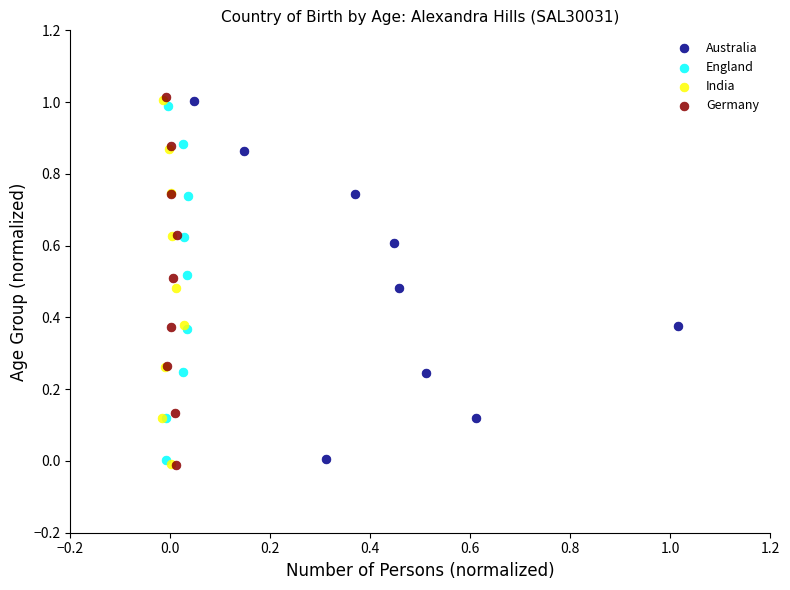

Which series has the widest spread of Y values?

Germany